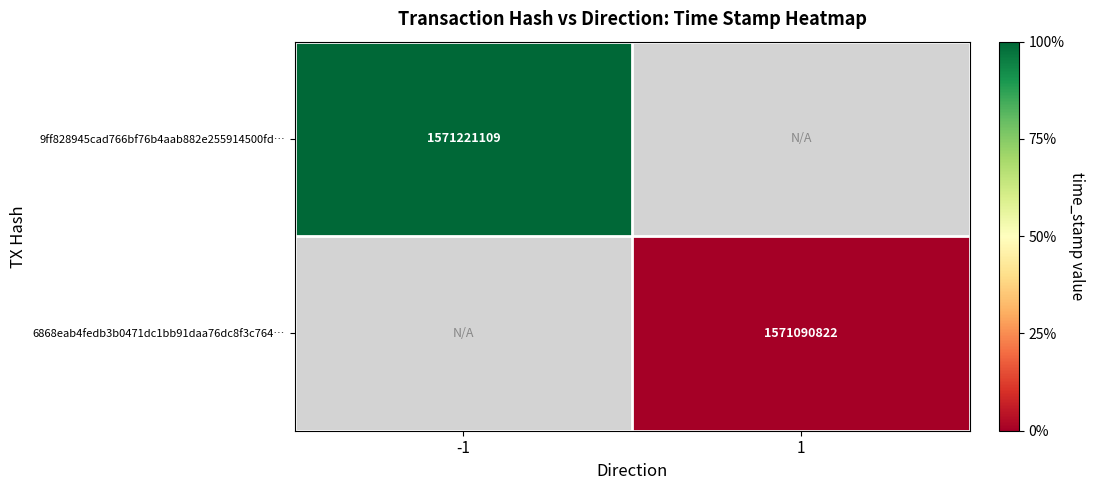

Count the number of categories in the chart.

2